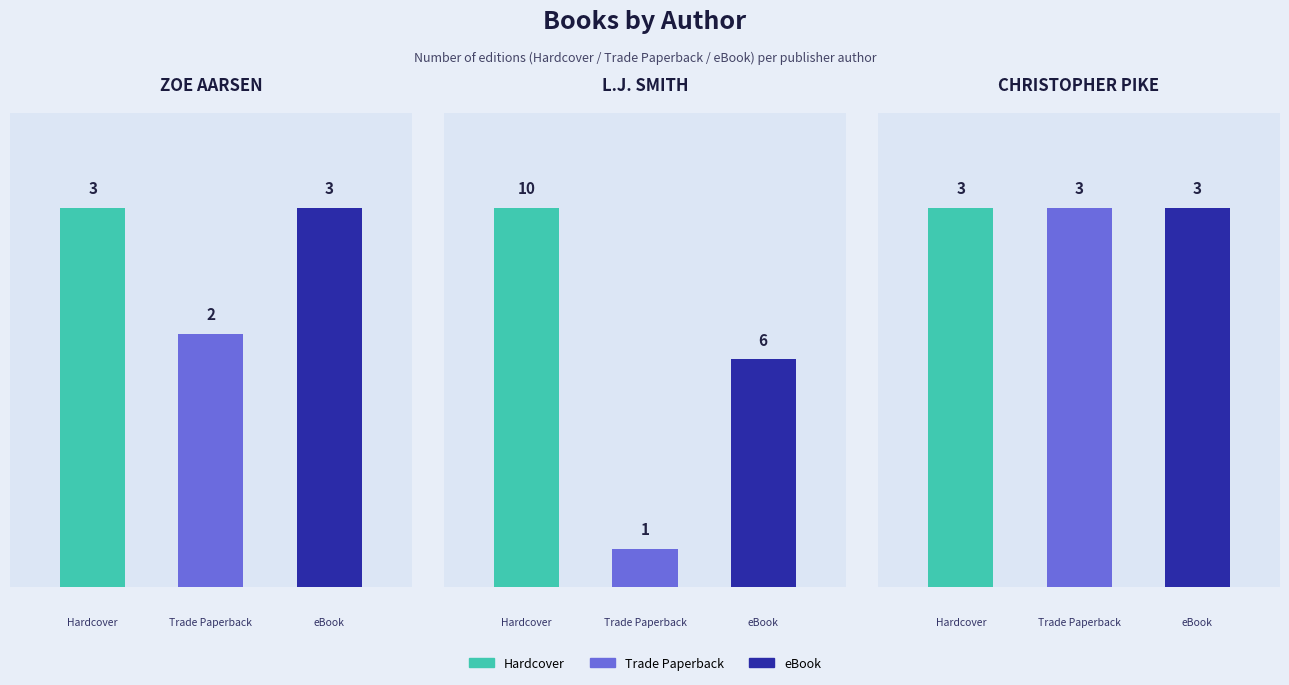

Which series has the widest spread of values?

Hardcover